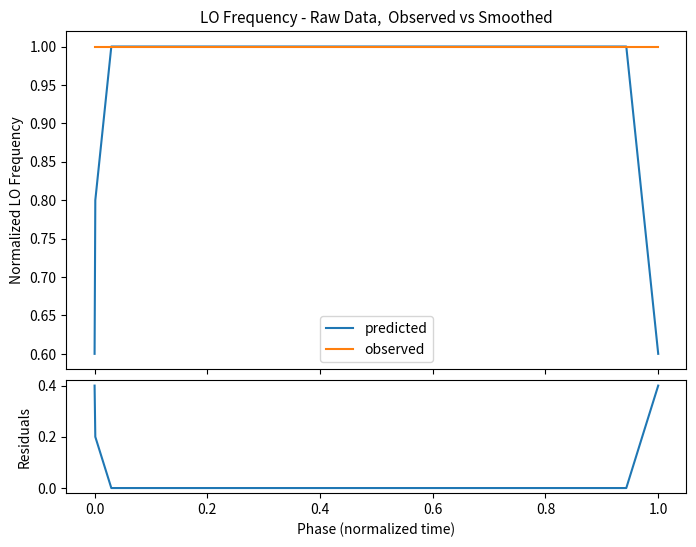

What is the maximum value for predicted?

1.0